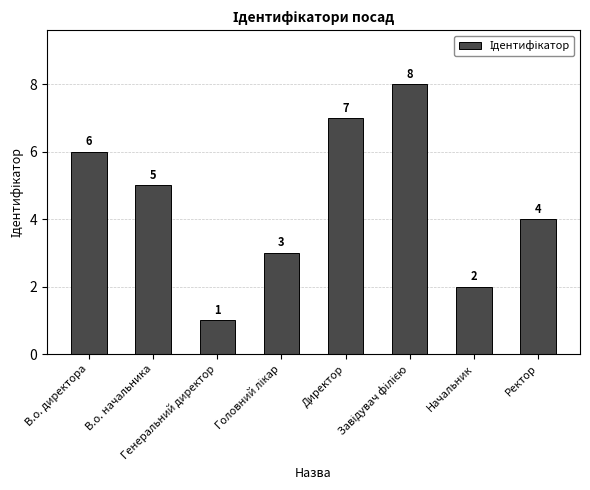

Reading right to left, transcribe all the data shown in this chart.

4	2	8	7	3	1	5	6